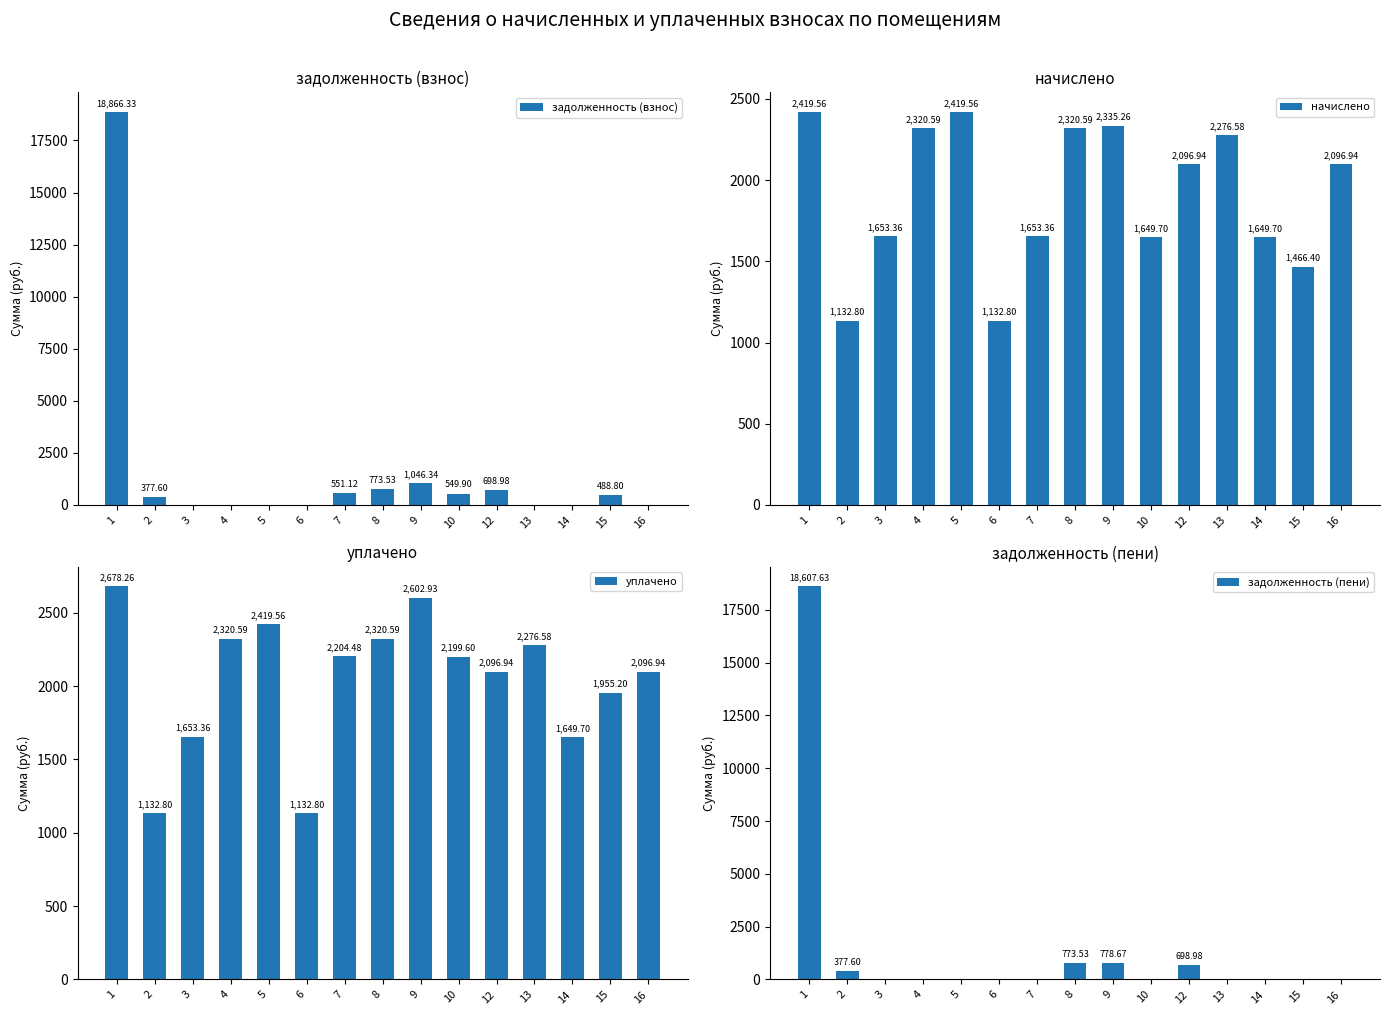

Which series has the largest range (max minus min)?

задолженность (взнос)